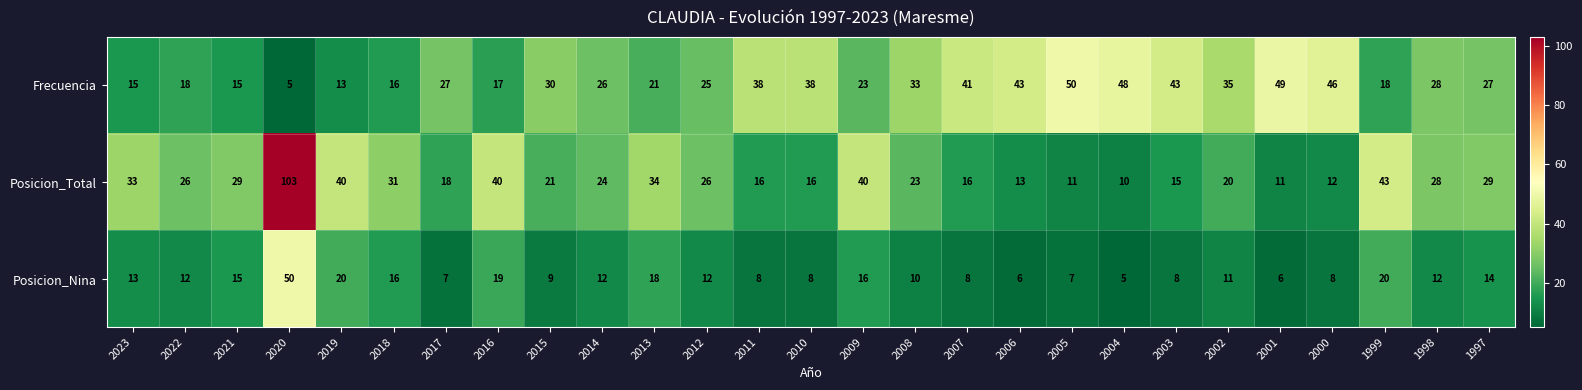

Is it true that Frecuencia equals 18 at 2022?

True